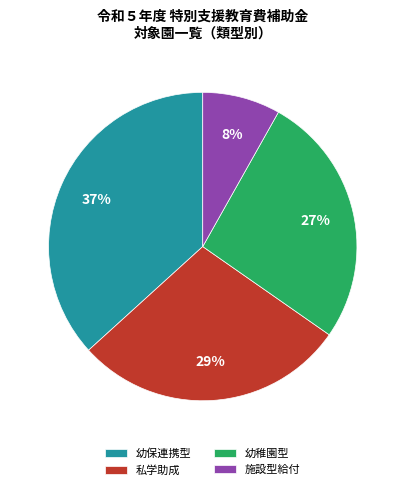

Does any single category account for the majority?

No